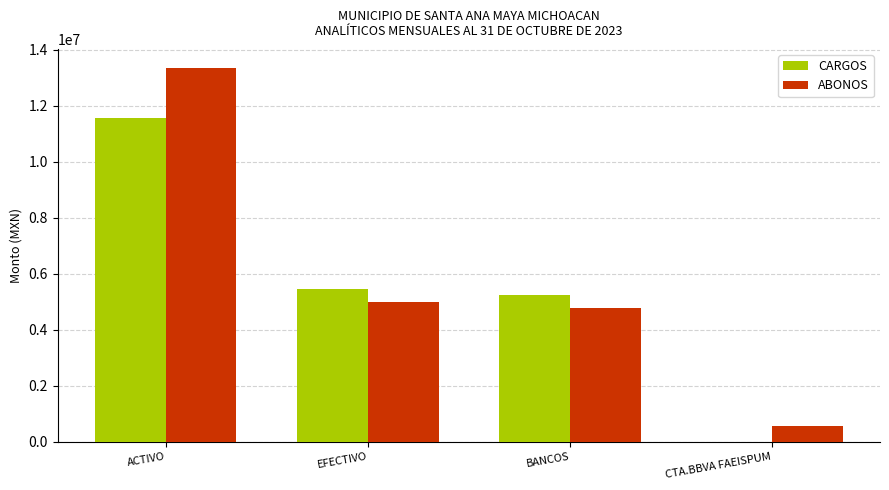

What is the maximum value shown in the chart?

13370064.1